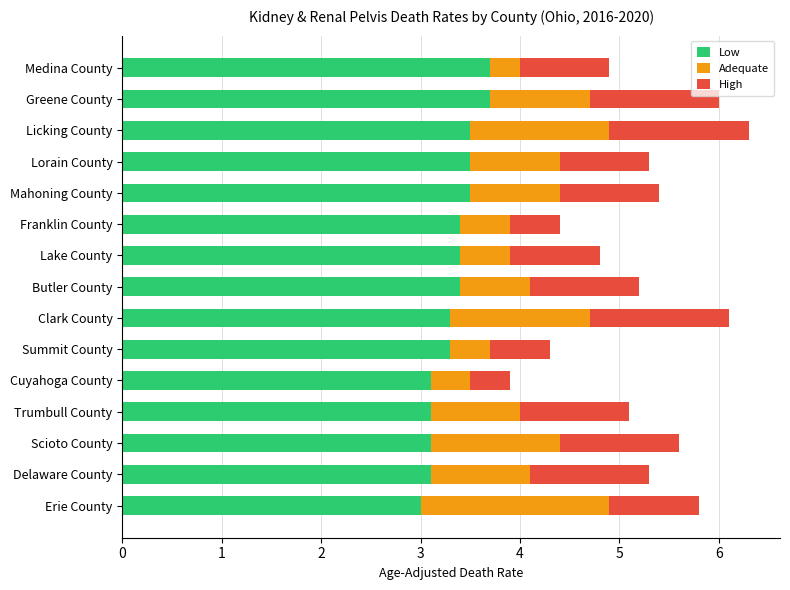

True or false: Low has a value of 4.8 at Trumbull County.

False